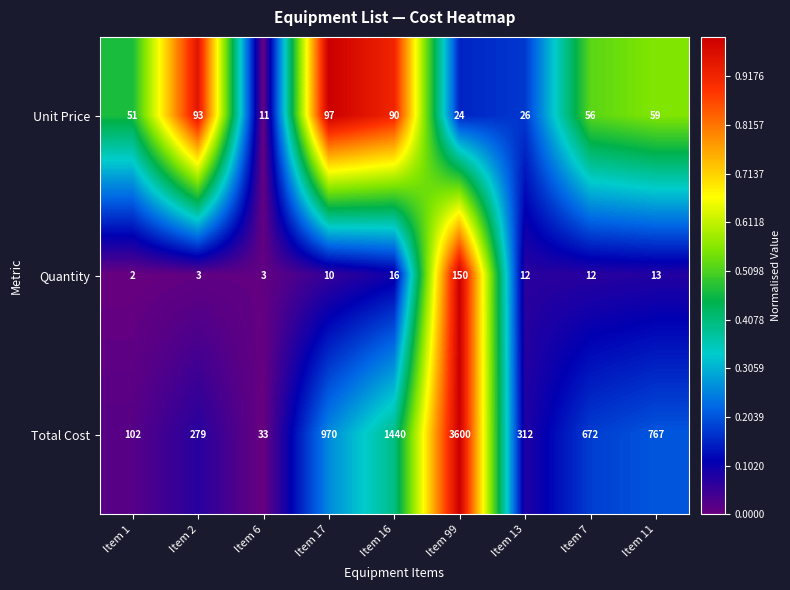

Reading left to right, extract all data points from this chart.

Unit Price: Item 1=51	Item 2=93	Item 6=11	Item 17=97	Item 16=90	Item 99=24	Item 13=26	Item 7=56	Item 11=59
Quantity: Item 1=2	Item 2=3	Item 6=3	Item 17=10	Item 16=16	Item 99=150	Item 13=12	Item 7=12	Item 11=13
Total Cost: Item 1=102	Item 2=279	Item 6=33	Item 17=970	Item 16=1440	Item 99=3600	Item 13=312	Item 7=672	Item 11=767